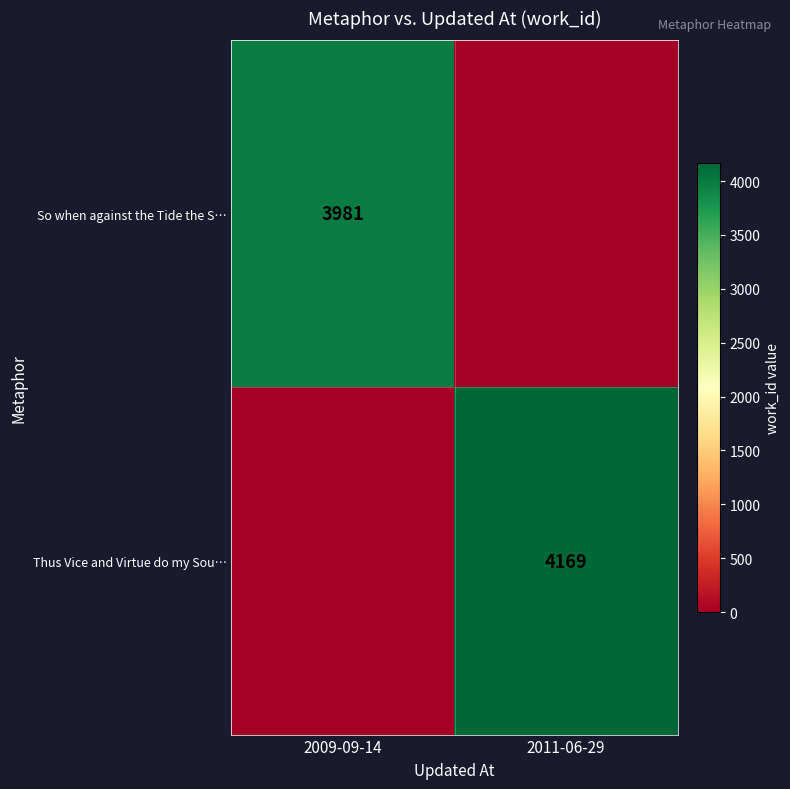

Is the value of So when against the Tide the S… at 2009-09-14 greater than the value of Thus Vice and Virtue do my Sou… at 2011-06-29?

No